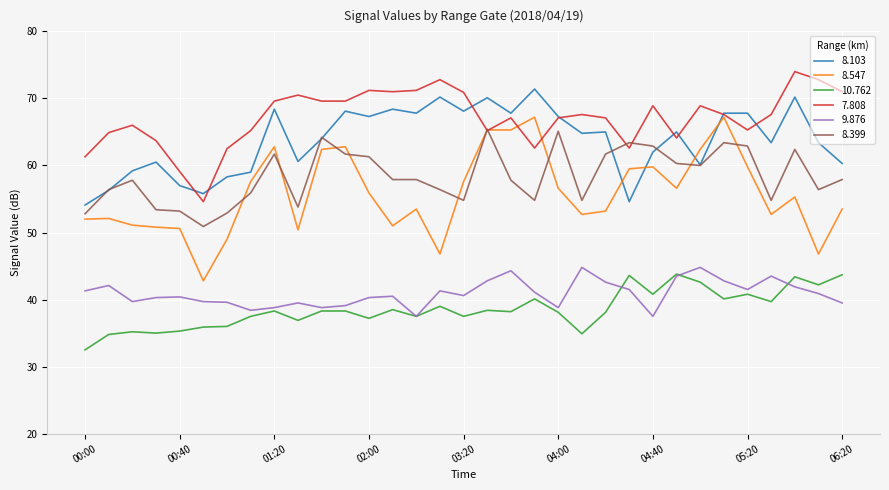

Which series has the widest spread of values?

8.547